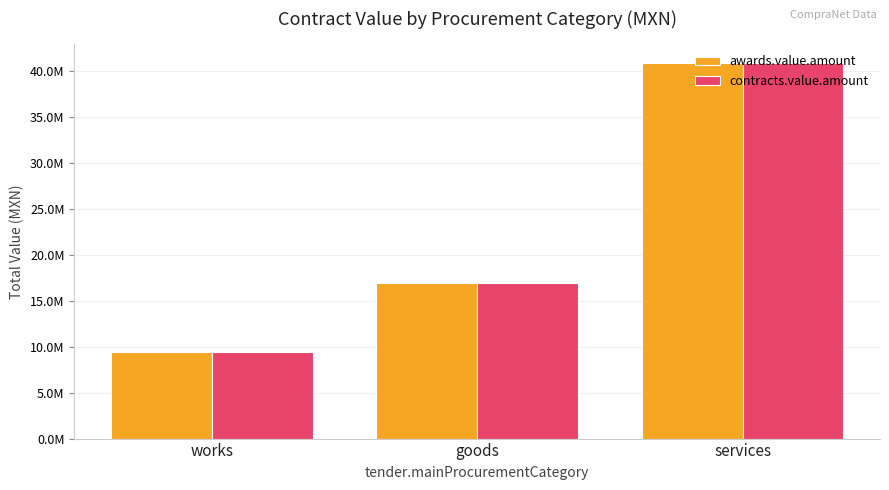

Does the chart contain stacked bars?

No